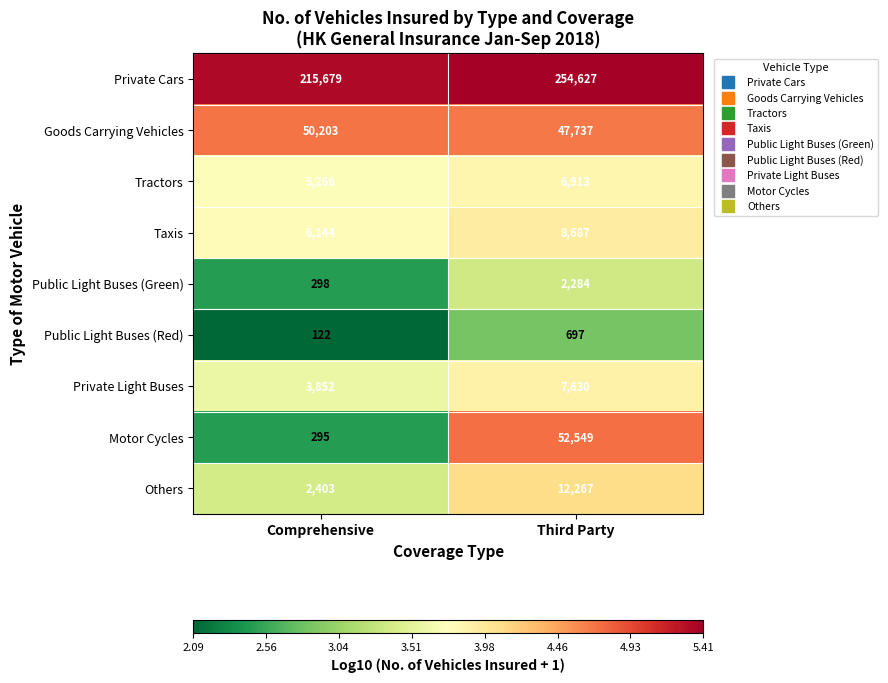

What is the lowest value of the Tractors series?

5266